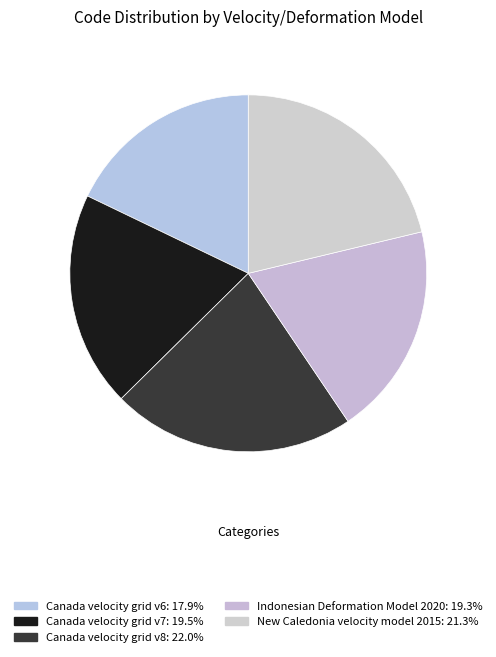

Does Canada velocity grid v6 represent more than half of the total?

No